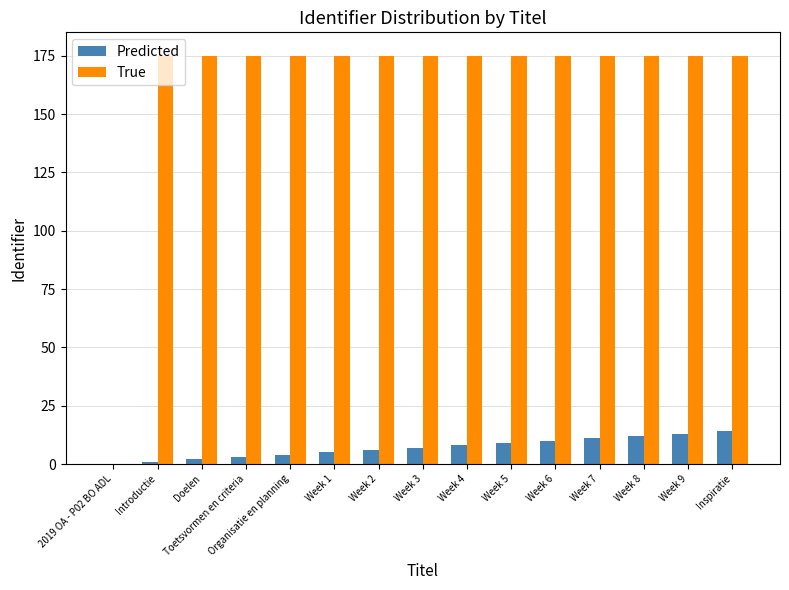

Does the chart contain stacked bars?

No